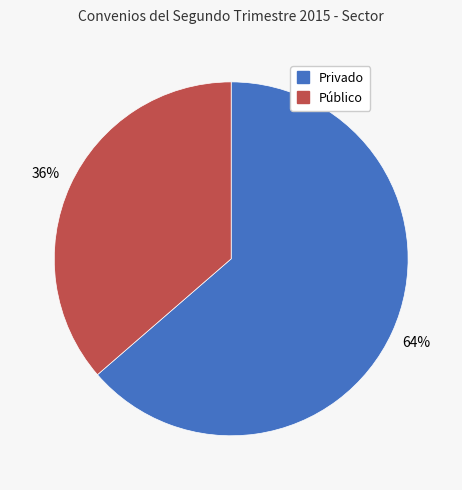

Rank the categories by value from highest to lowest.

Privado, Público